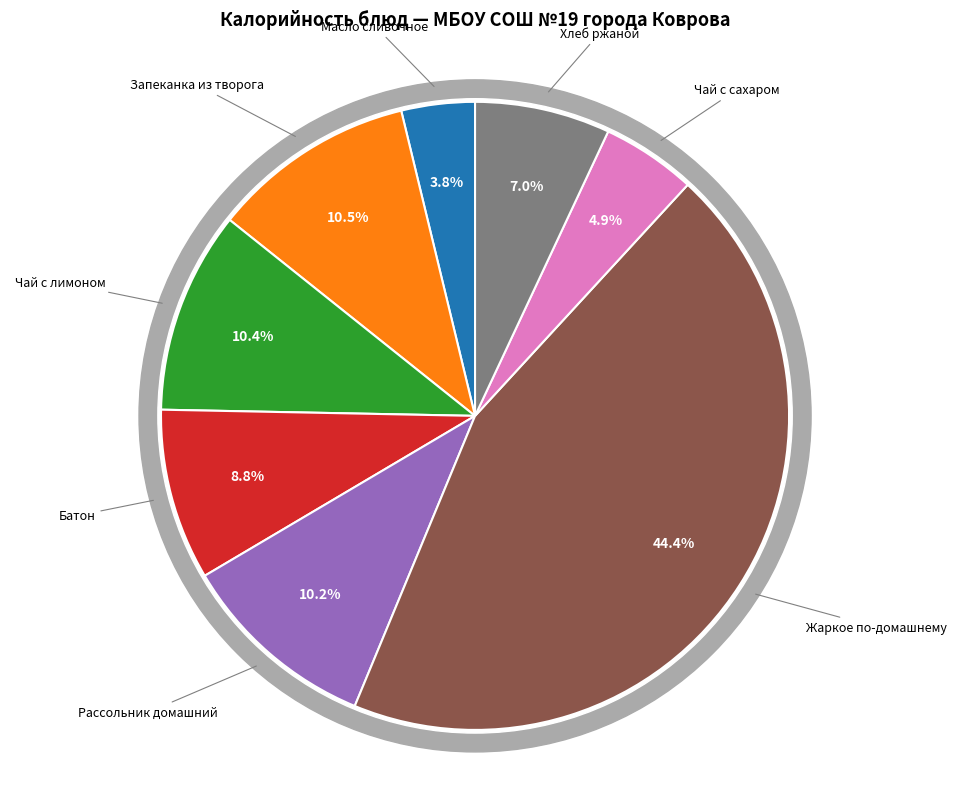

What is the total percentage of Чай с лимоном and Рассольник домашний?

20.7%